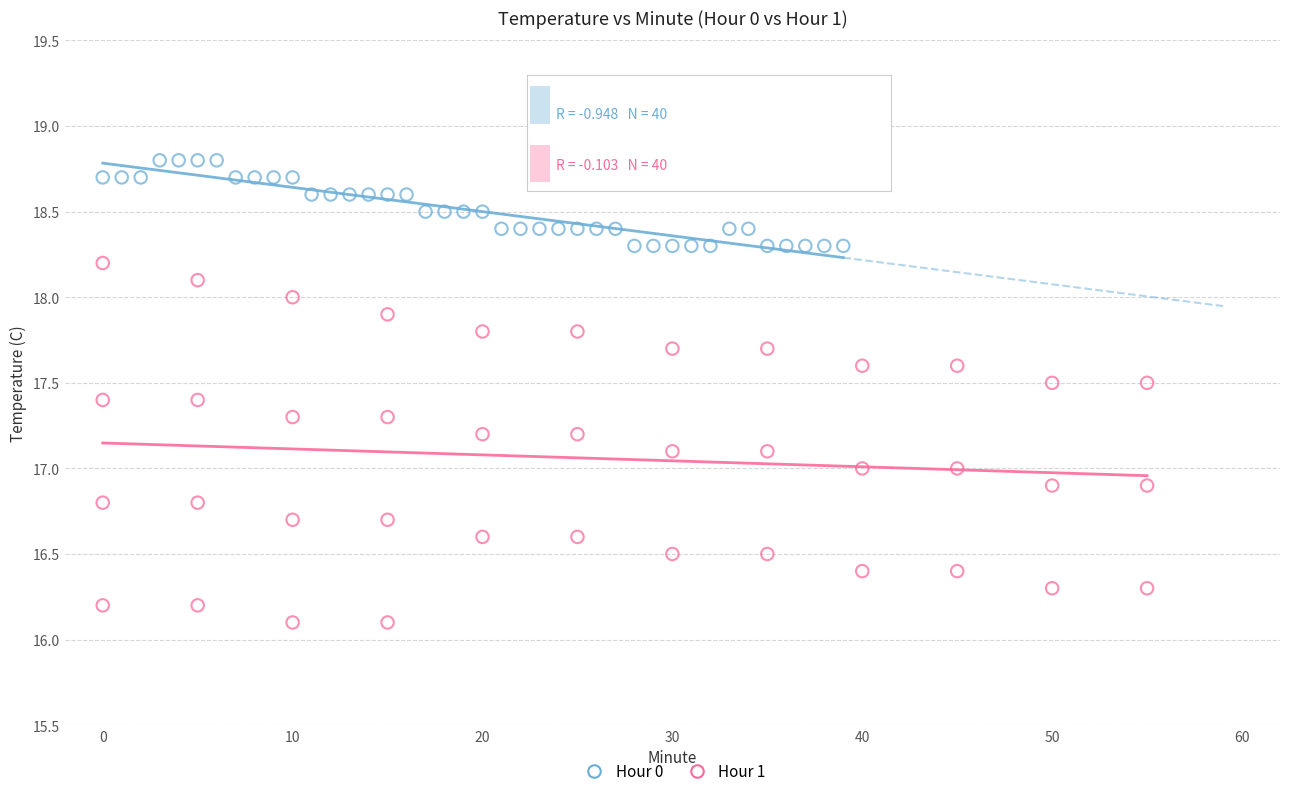

Which series reaches the minimum Y coordinate?

Hour 1